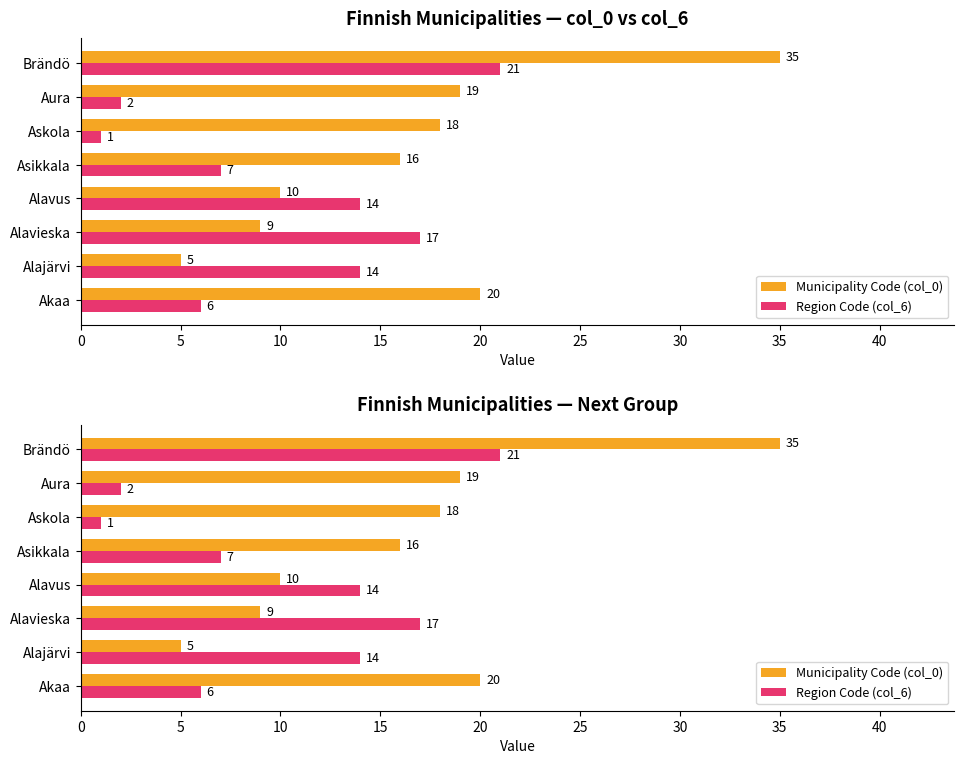

True or false: Region Code (col_6) has a value of 14 at Alajärvi.

True